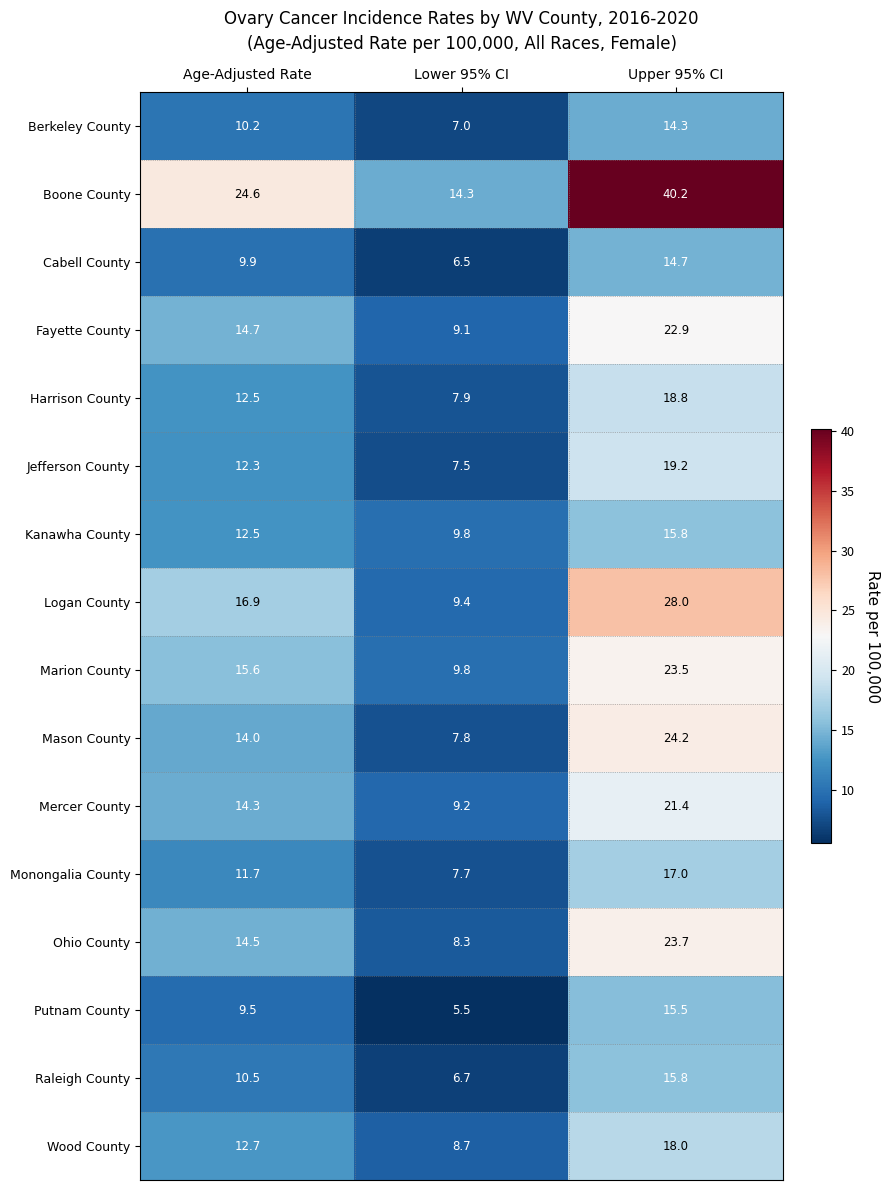

Which series has the widest spread of values?

Boone County